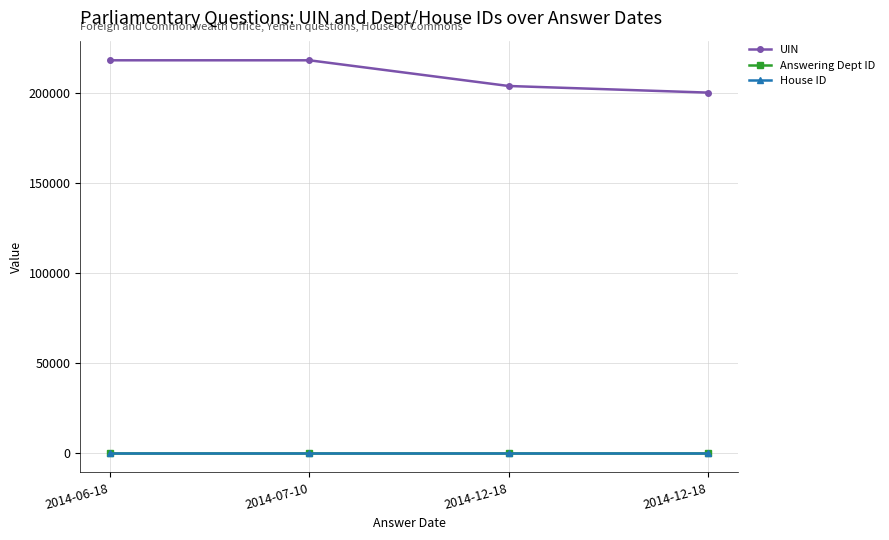

What is the value of the House ID point at the 3rd from the left?

1